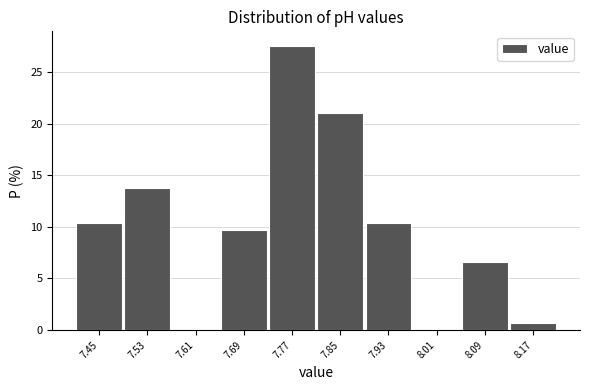

Reading left to right, what are all the values shown in this chart?

7.45=10.3	7.53=13.8	7.61=0.0	7.69=9.7	7.77=27.6	7.85=21.0	7.93=10.3	8.01=0.0	8.09=6.6	8.17=0.7